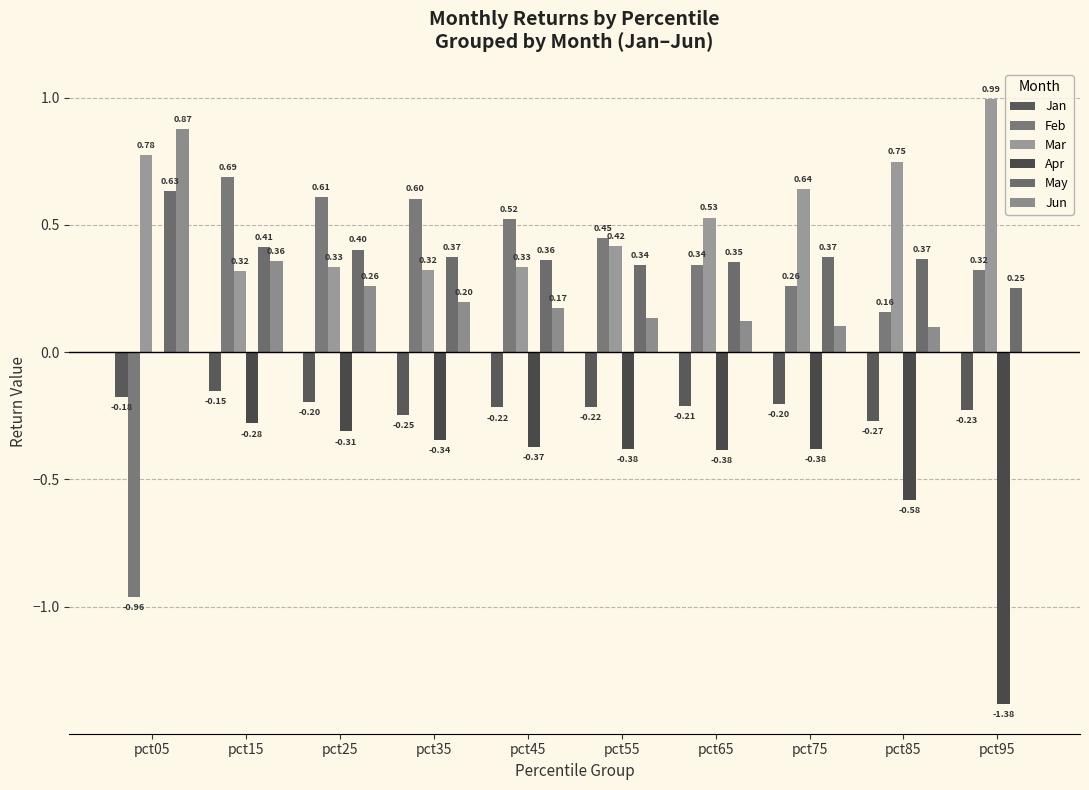

What is the sum of the May values at pct35 and pct75?

0.7